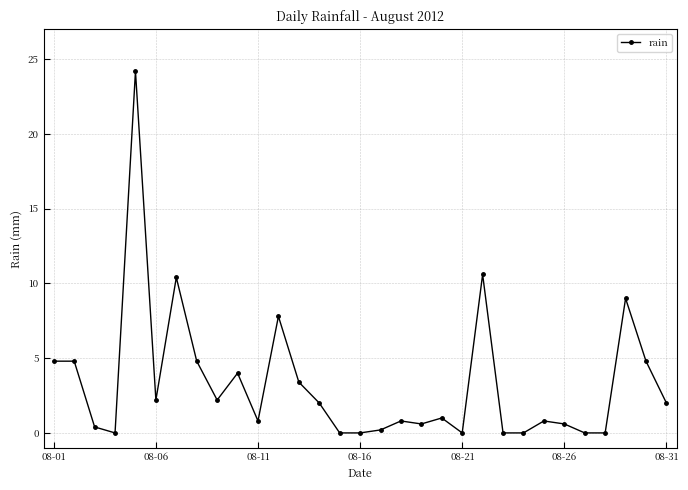

What is the value of the 1st point from the left?

4.8